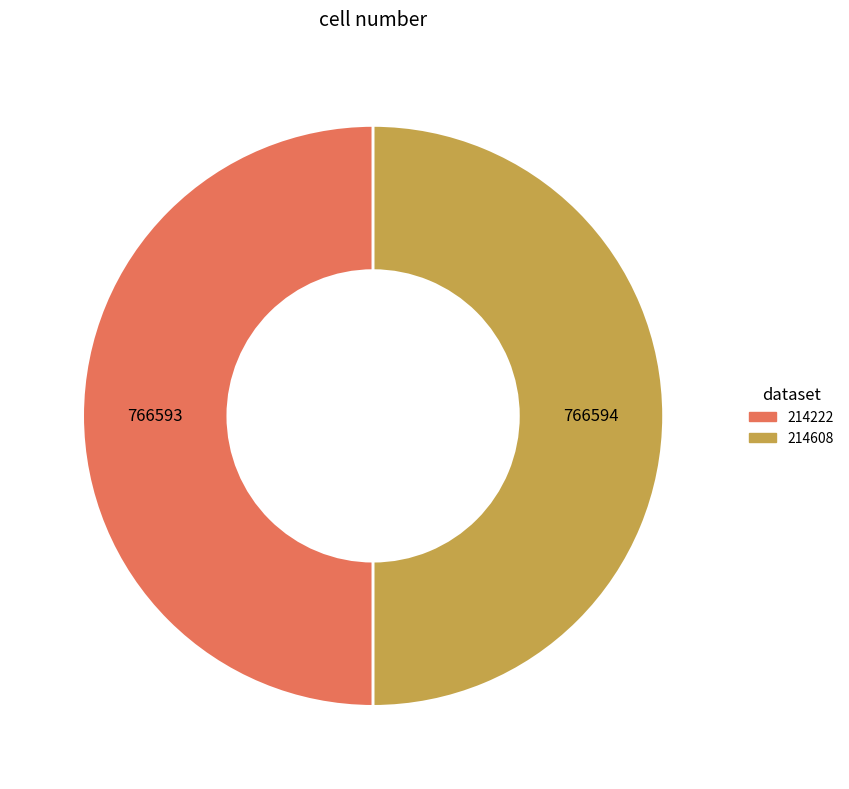

Is it true that 214608 is 50% of the pie?

True